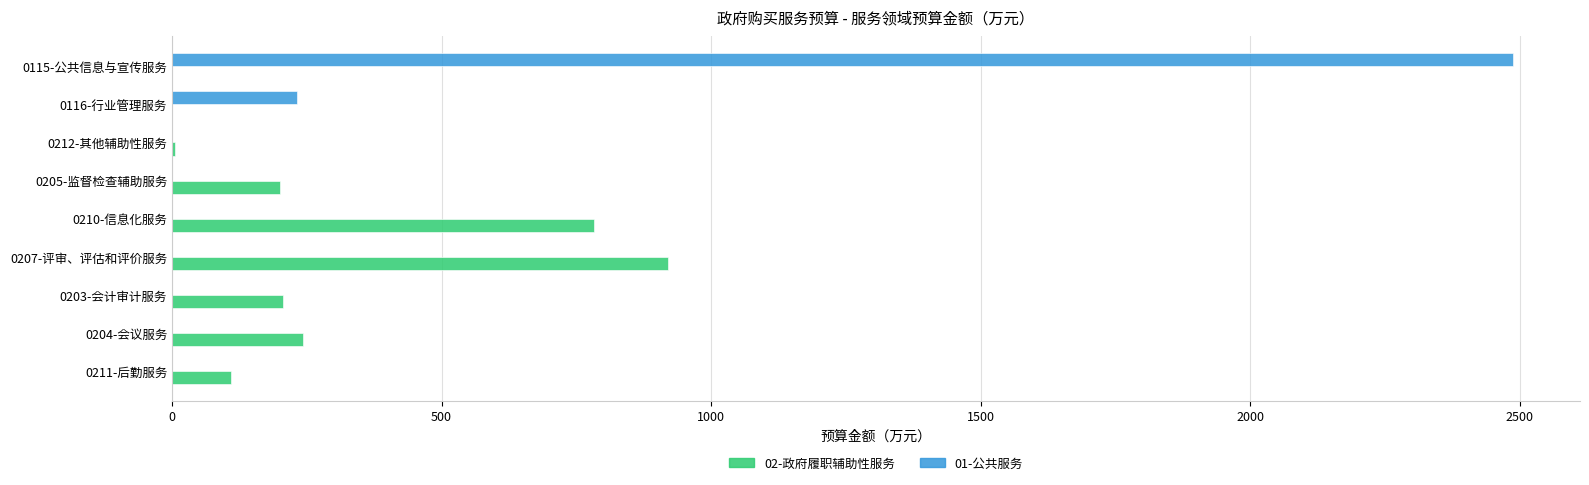

Which category has the highest value across all series?

0115-公共信息与宣传服务